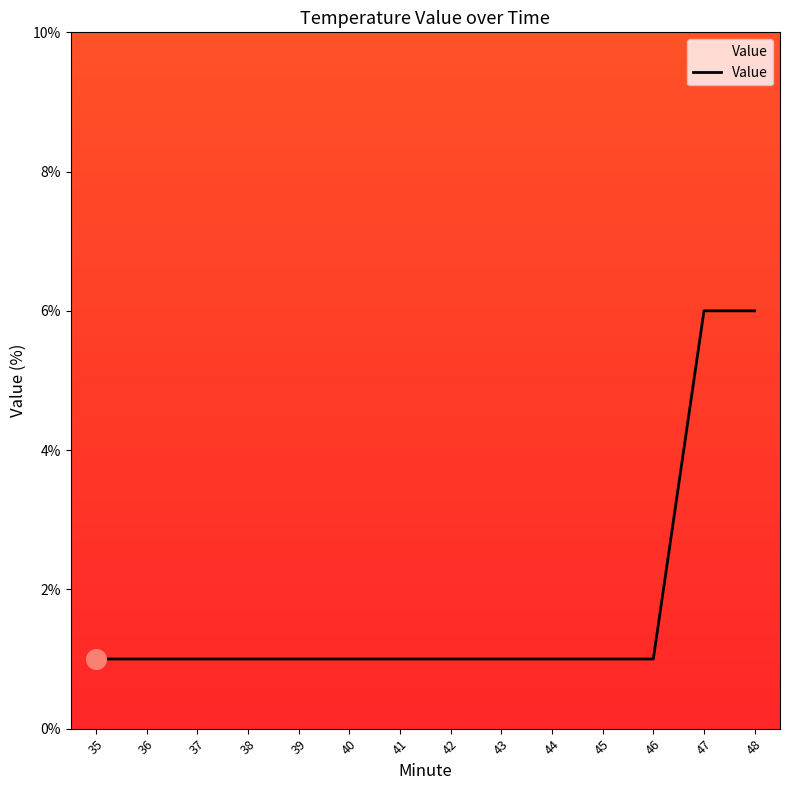

What is the change in value from 44 to 48?

+5